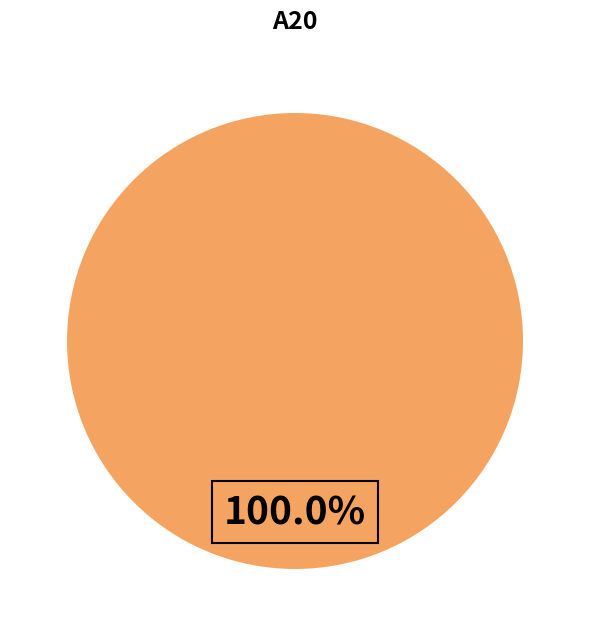

Is there any slice that represents more than half of the pie?

Yes